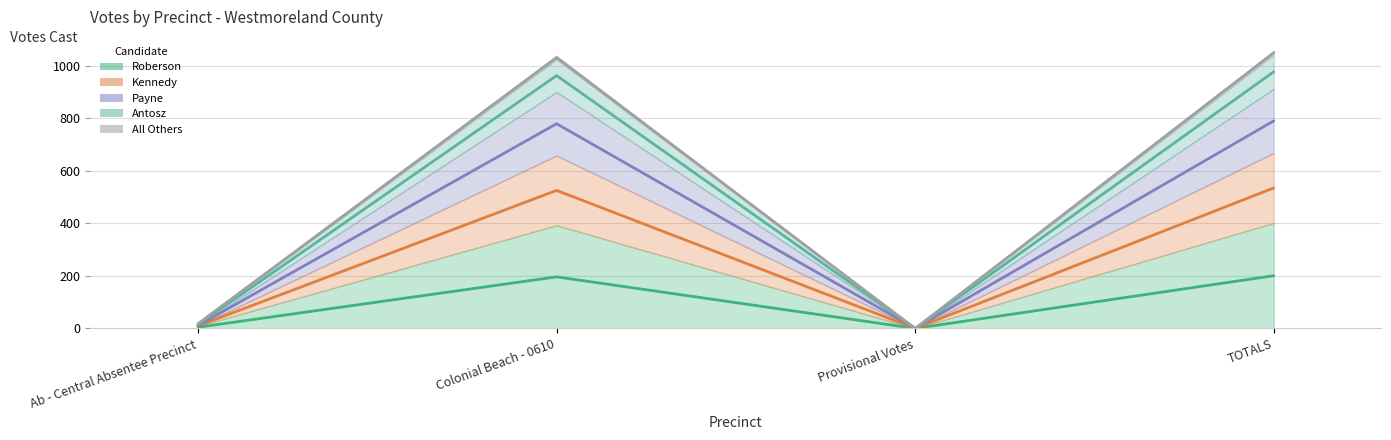

What is the difference between the maximum and minimum values in the All Others series?

1050.5